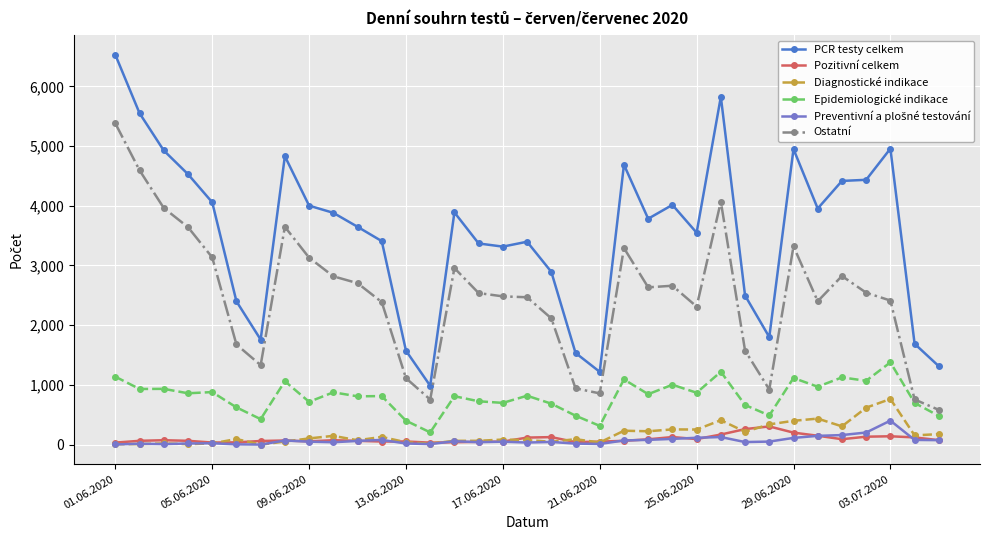

Which series has the widest spread of values?

PCR testy celkem